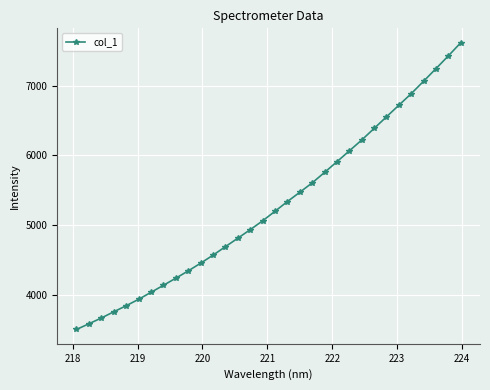

What is the value of the 18th point from the left?

5337.7